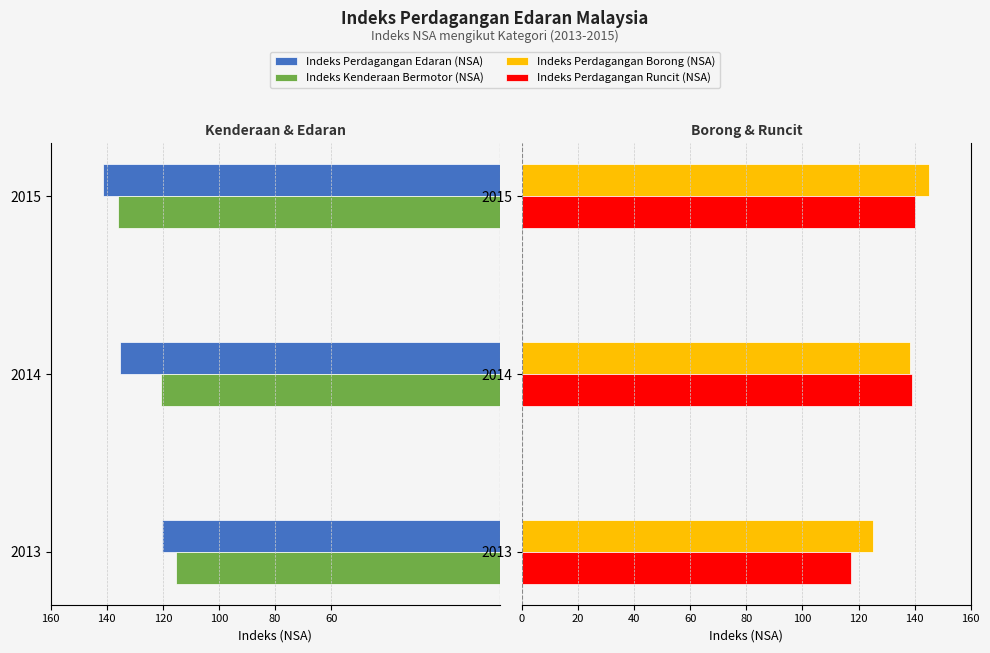

True or false: Indeks Perdagangan Edaran (NSA) has a value of -135.3 at 2014.

True